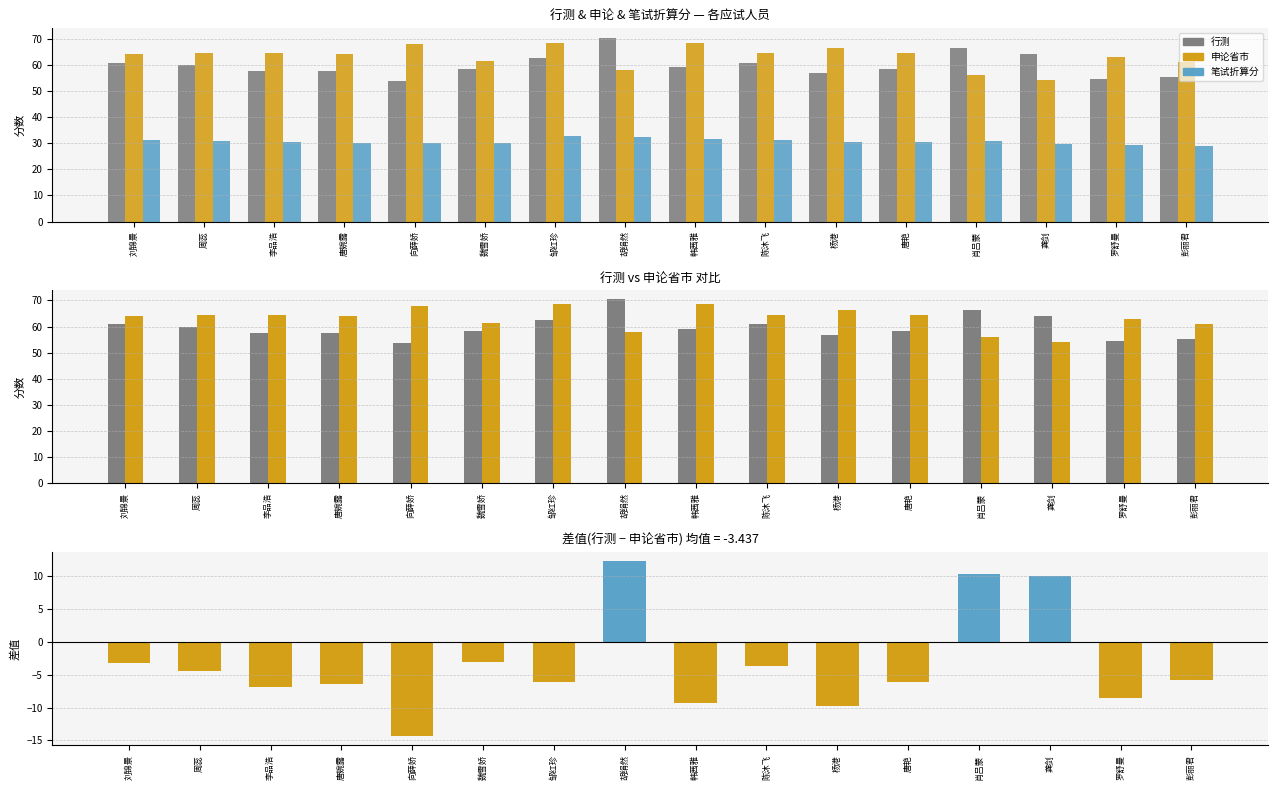

List the series in order of their peak value, highest first.

行测, 申论省市, 笔试折算分, 行测 − 申论省市